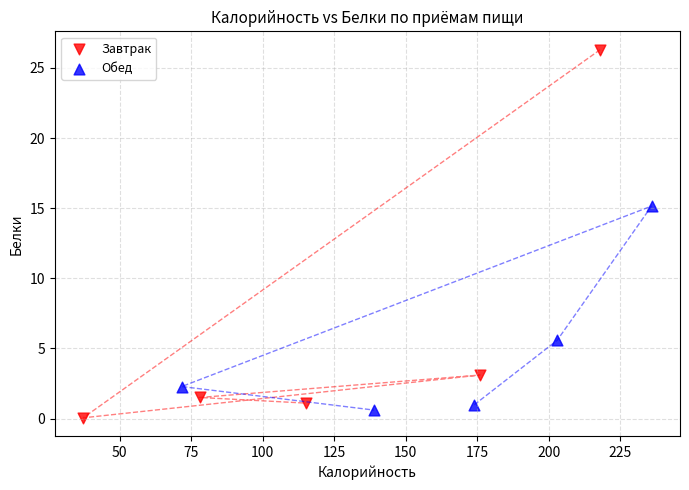

Which series contains the highest Y value?

Завтрак